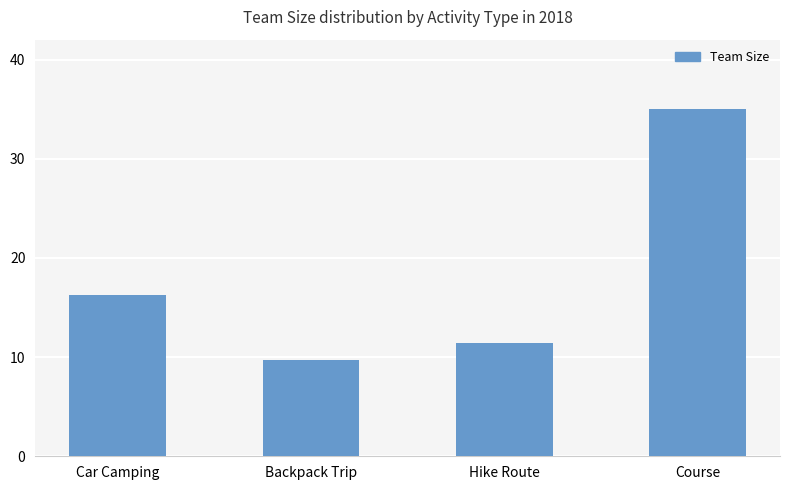

Between Hike Route and Backpack Trip, which is larger?

Hike Route